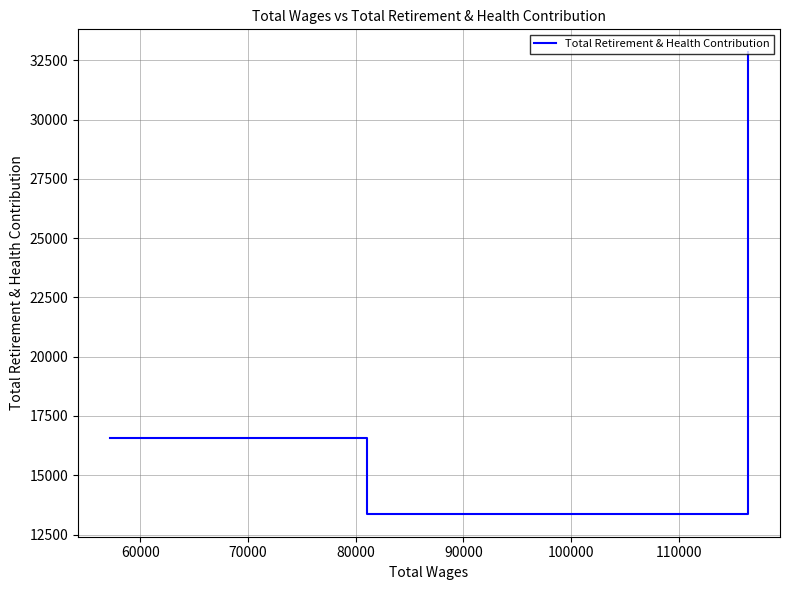

Reading left to right, transcribe all the data shown in this chart.

16577	13379	32830